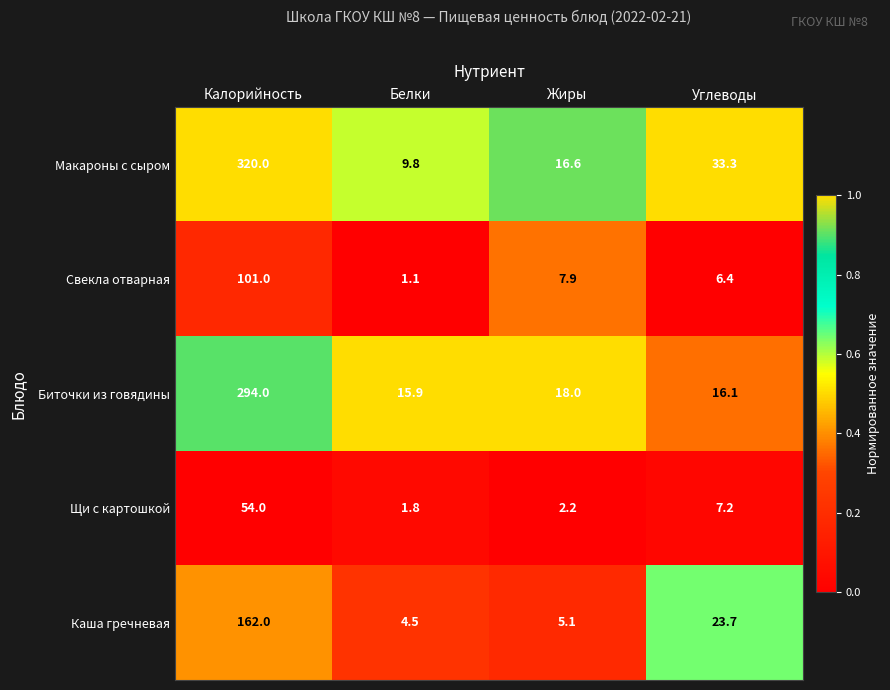

What is the maximum value shown in the chart?

320.0